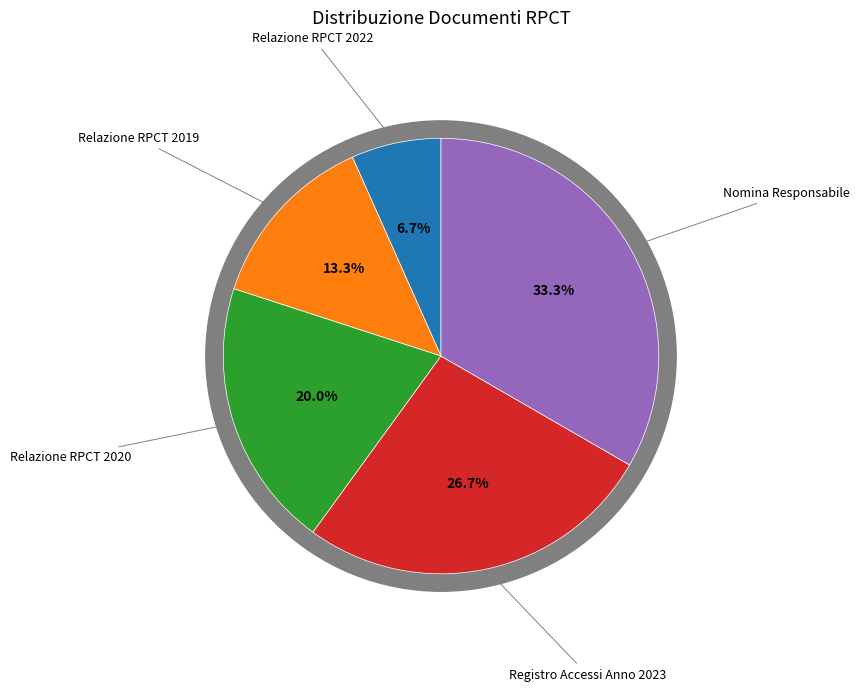

The Relazione RPCT 2022 slice represents 1% of the pie. True or false?

False